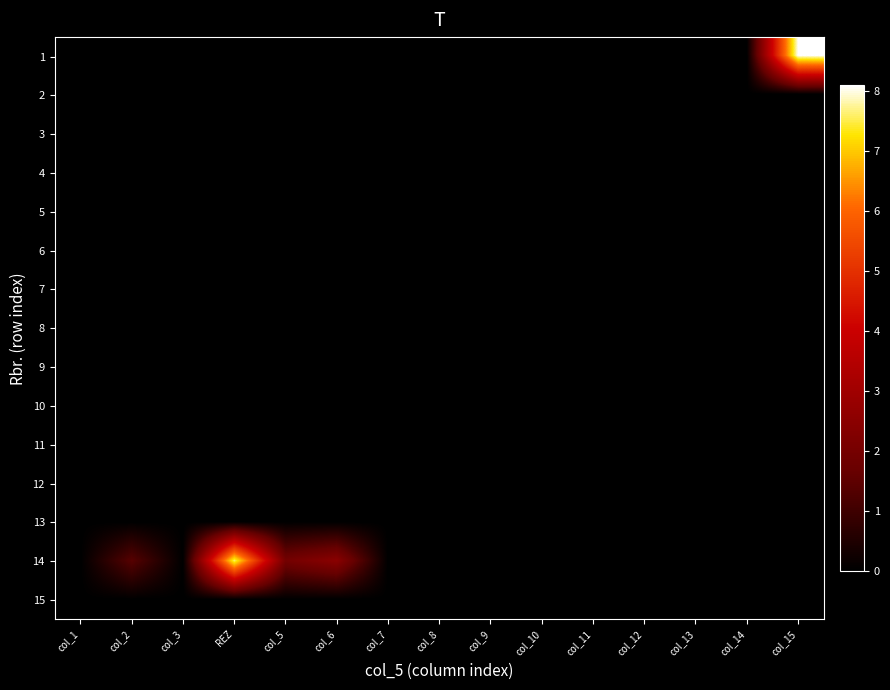

Count the number of data series in this chart.

15